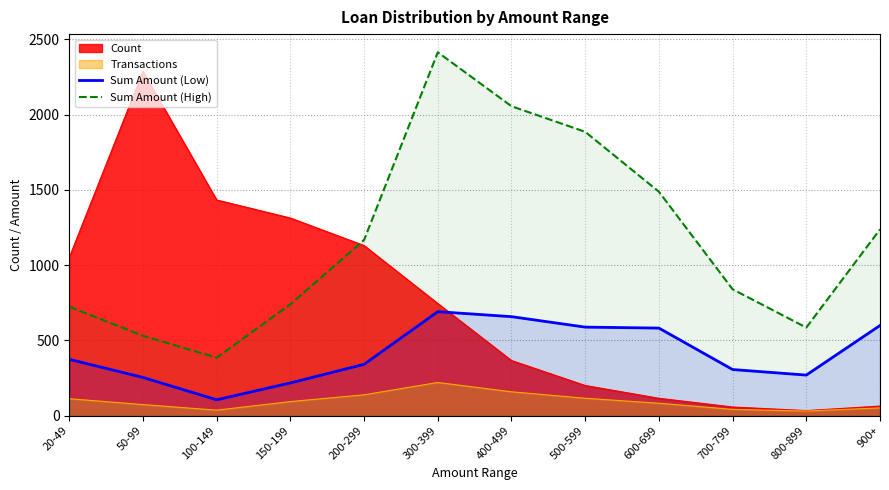

Is it true that Sum Amount (High) equals 740.4 at 150-199?

True